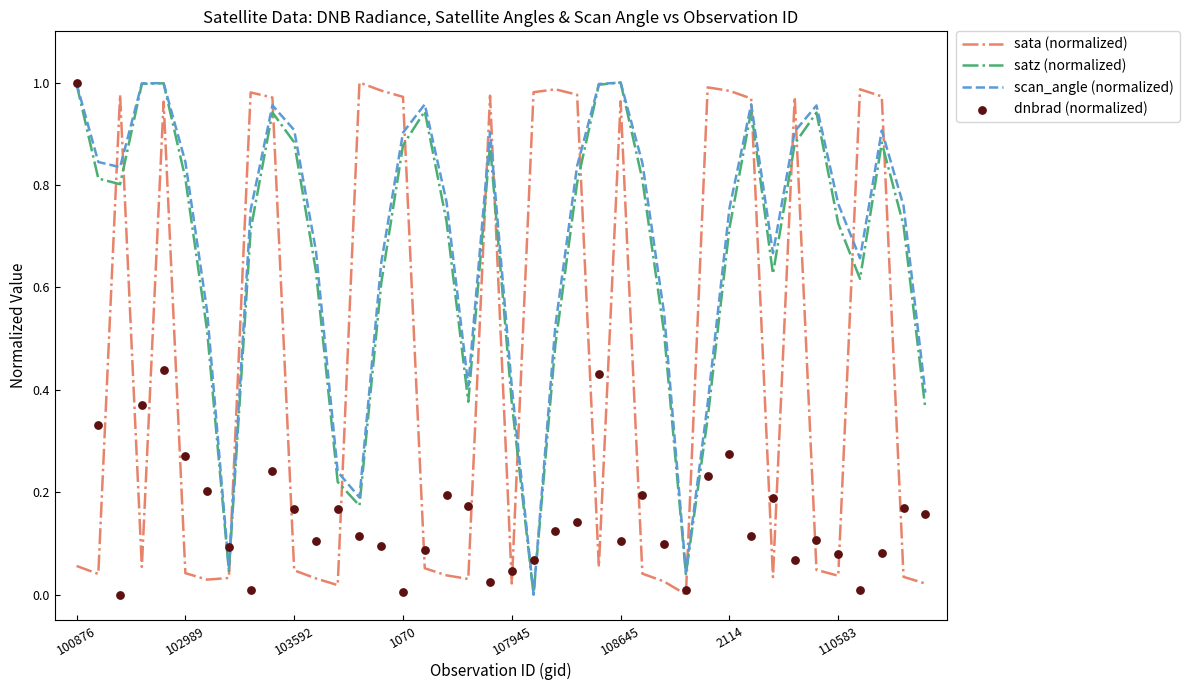

The value of satz (normalized) at 108645 is 0.5. True or false?

False